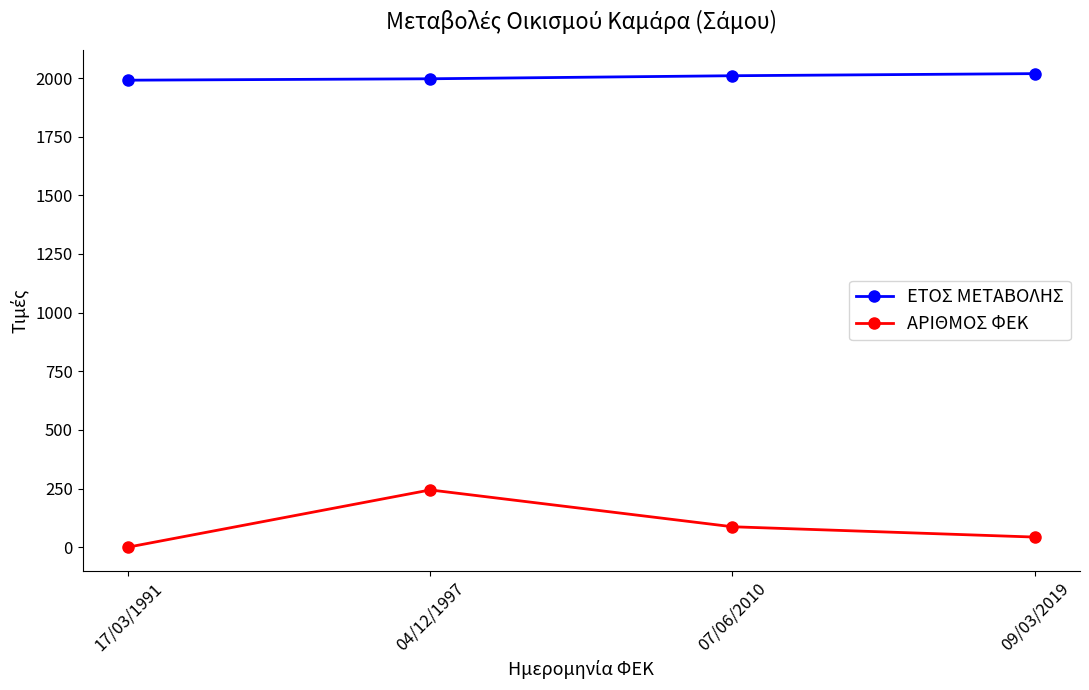

The ΑΡΙΘΜΟΣ ΦΕΚ series shows 0 at 17/03/1991. True or false?

True